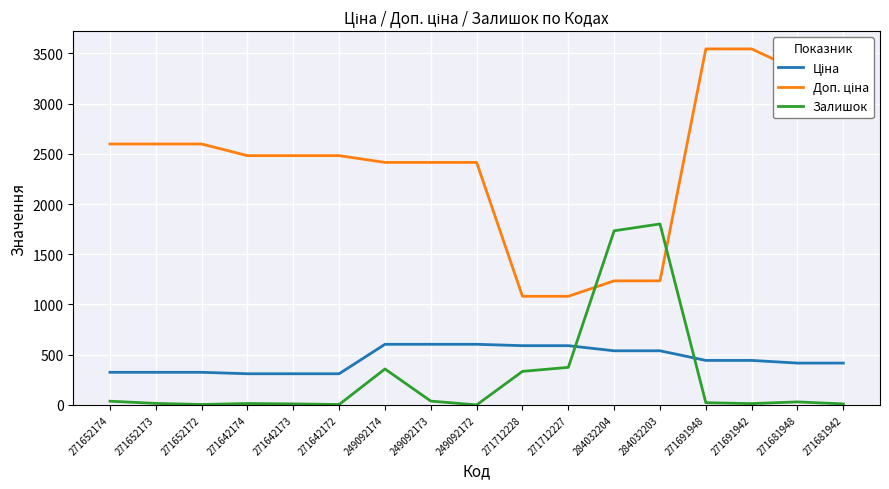

Is it true that Залишок equals 37.0 at 271652174?

True